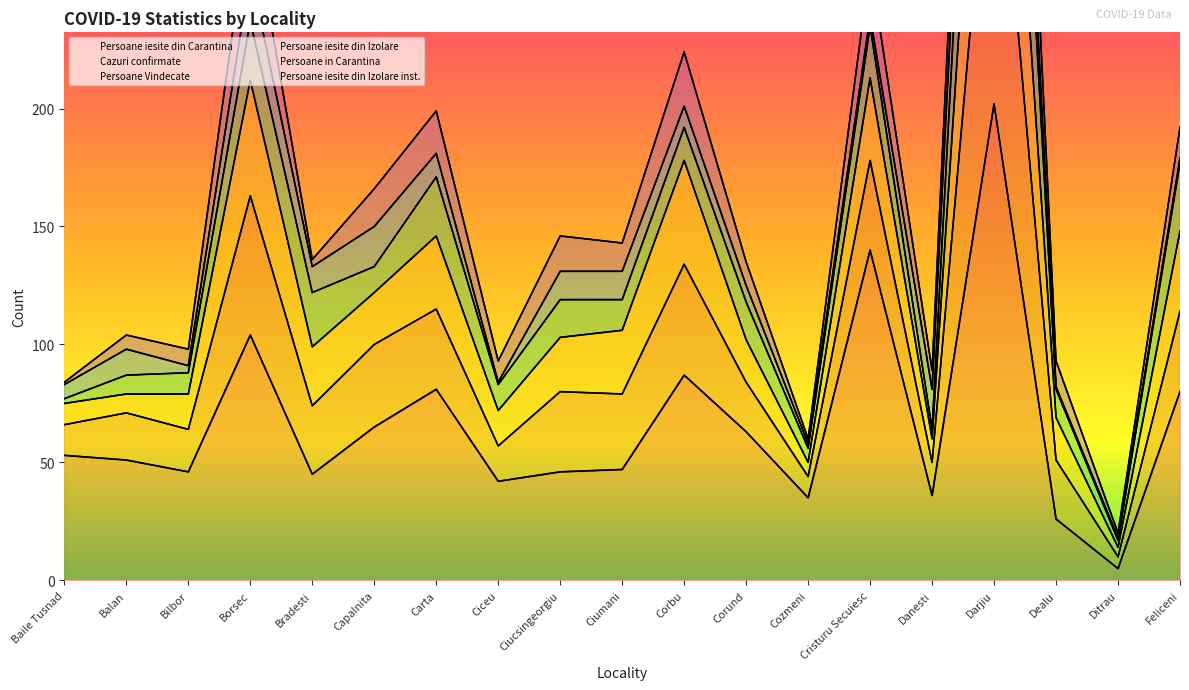

Is the value of Persoane Vindecate at Balan greater than the value of Cazuri confirmate at Corbu?

No